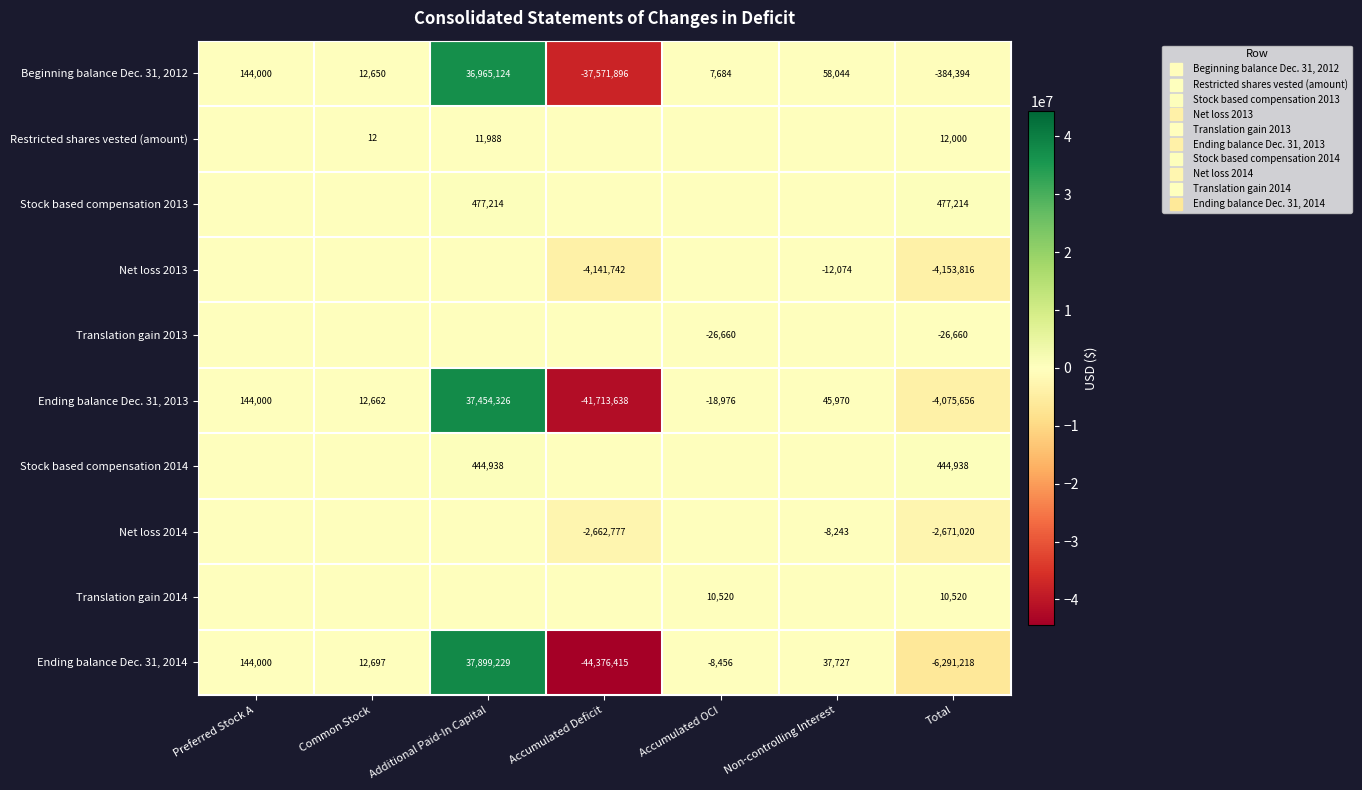

True or false: Beginning balance Dec. 31, 2012 has a value of -37571896 at Accumulated Deficit.

True